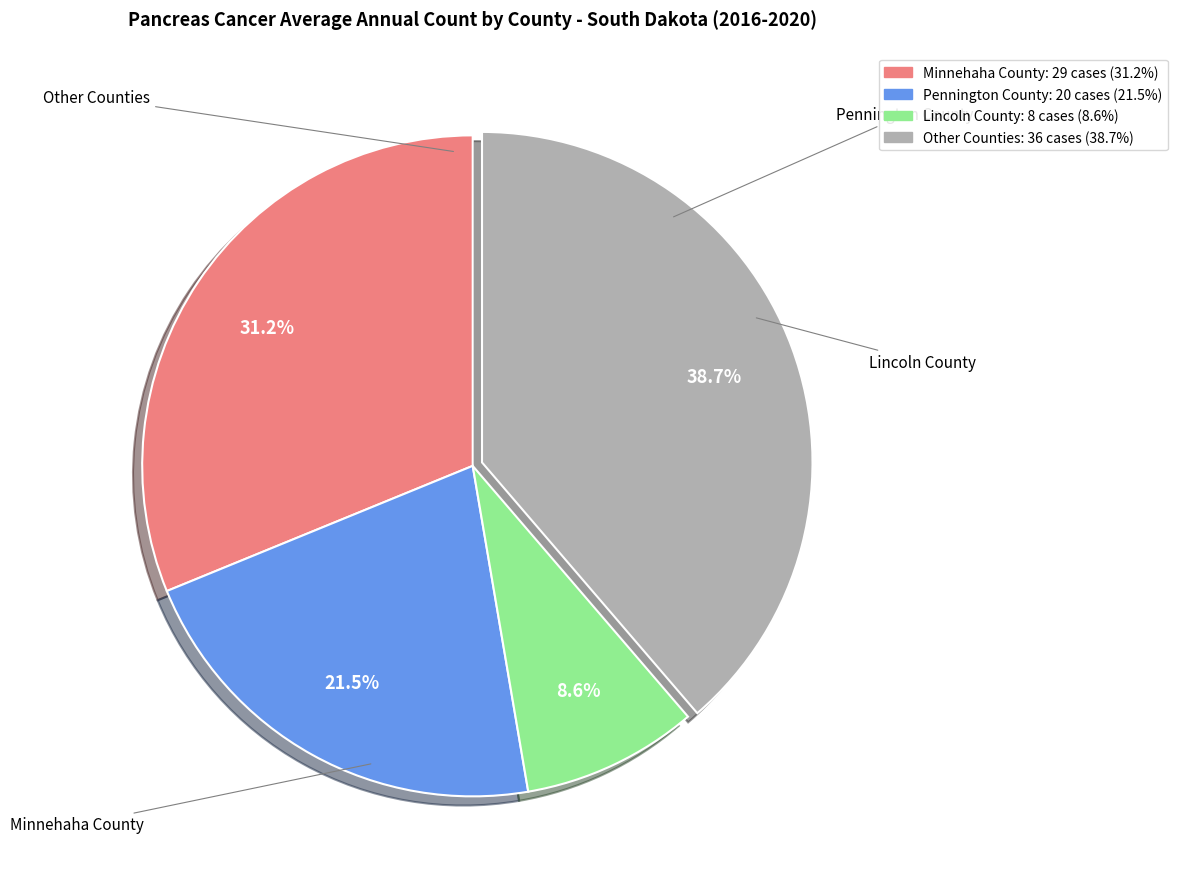

How many slices are in this pie chart?

4